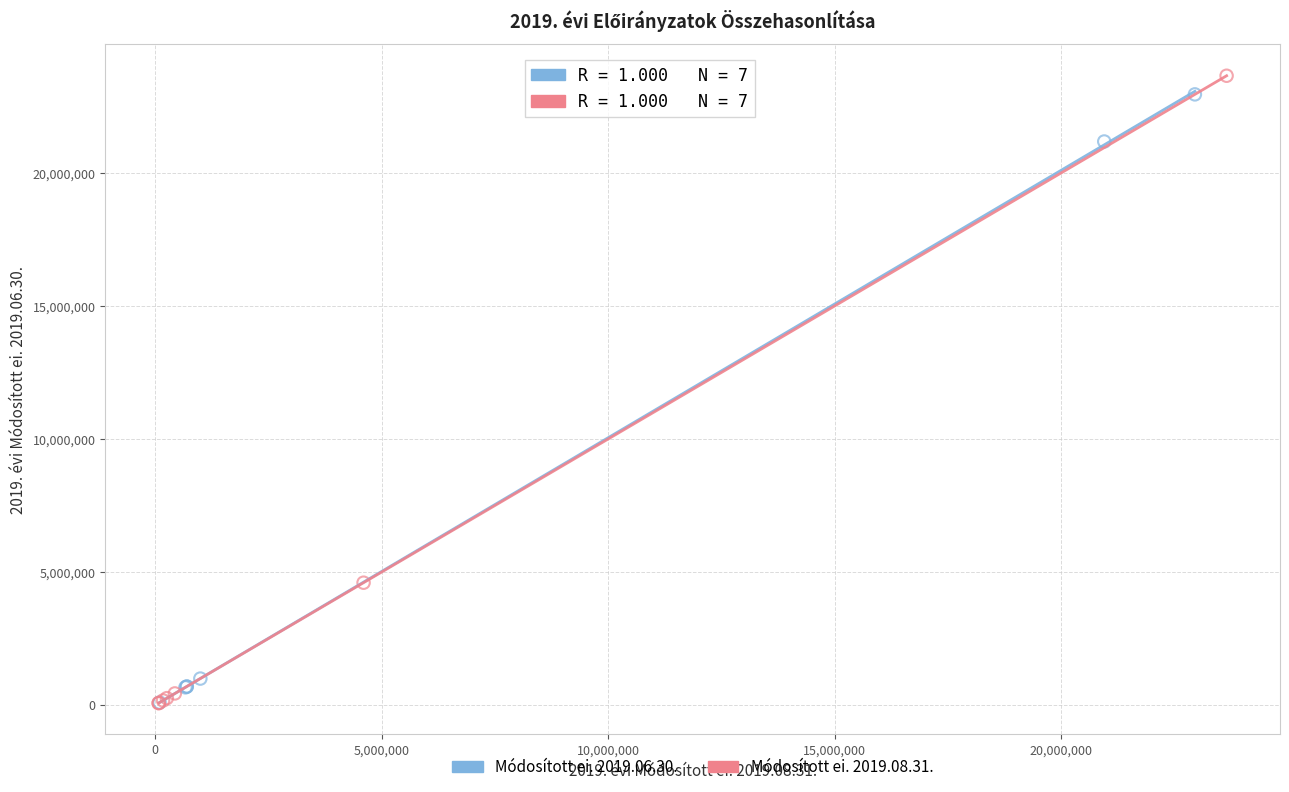

Which series has the largest Y range (max minus min)?

Módosított ei. 2019.08.31.